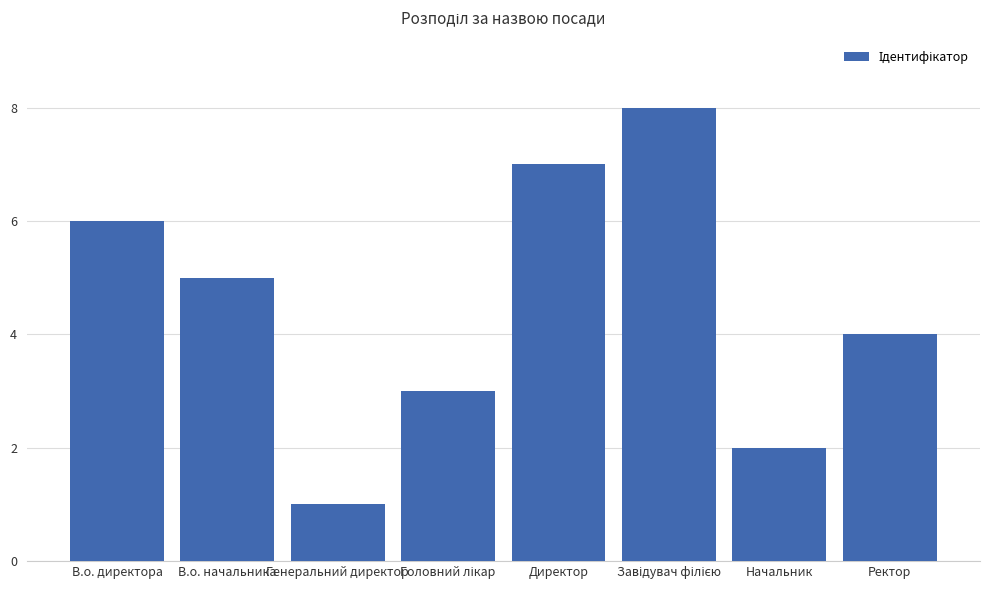

True or false: the data shows 10 at В.о. директора.

False